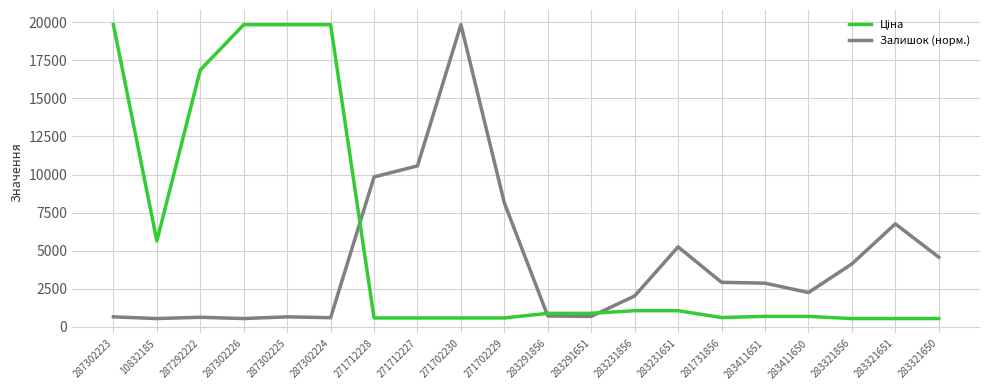

At which label does Залишок (норм.) reach its peak?

271702230